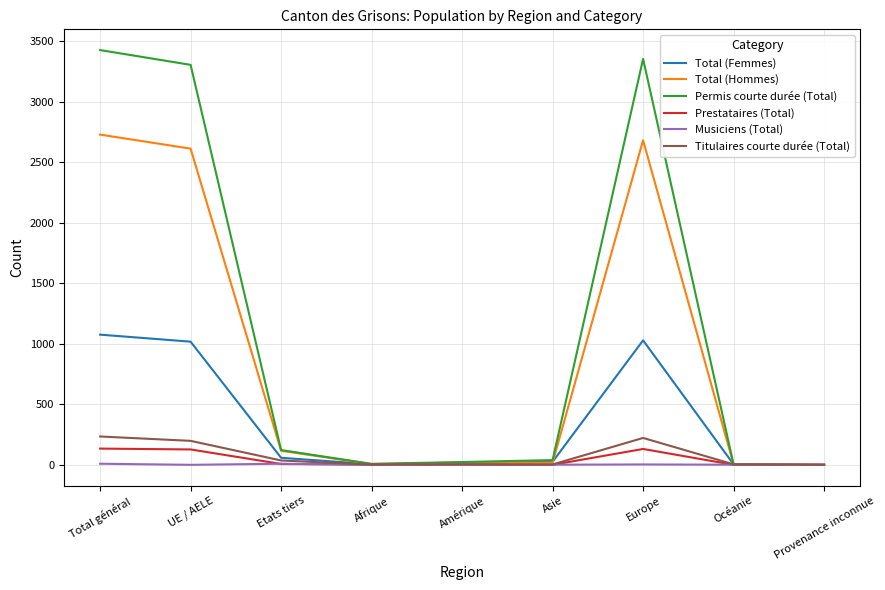

The Permis courte durée (Total) series shows 1847 at Provenance inconnue. True or false?

False